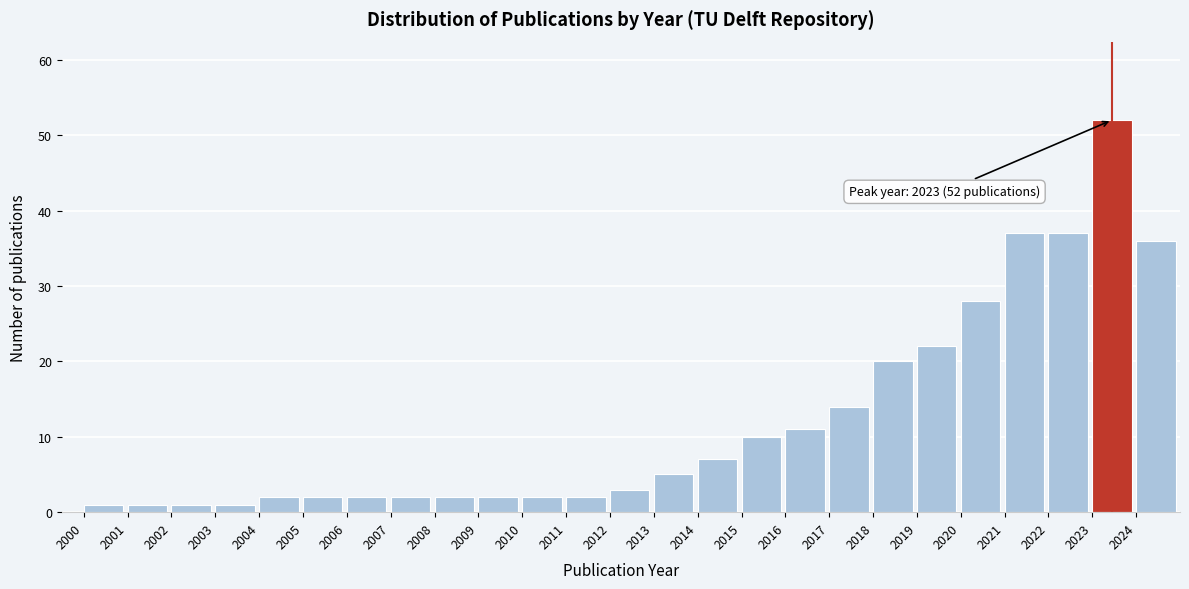

Which range on the x-axis has the tallest bar?

2023 to 2024